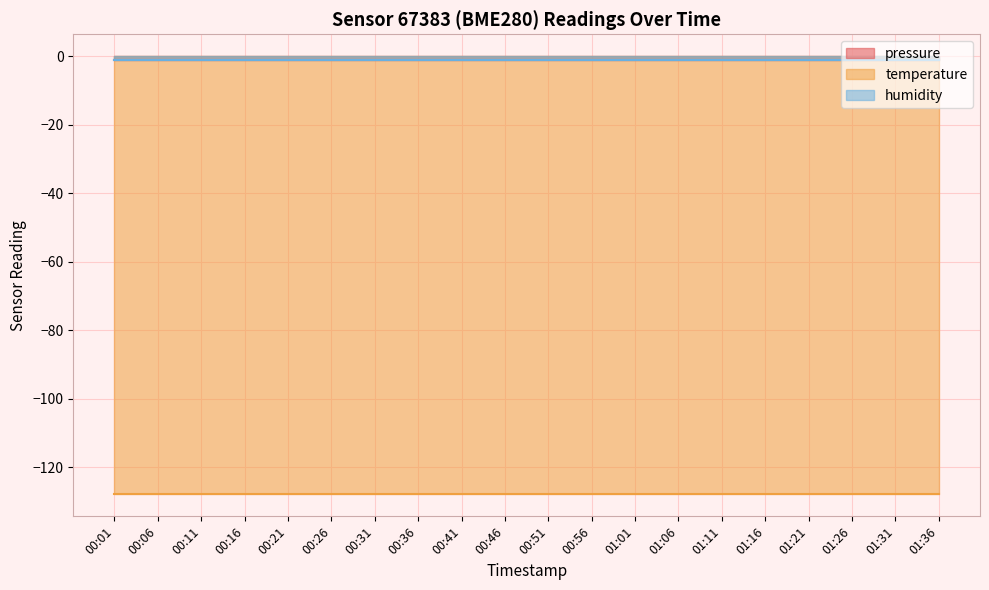

Which has a higher value, 00:51 or 01:01?

00:51